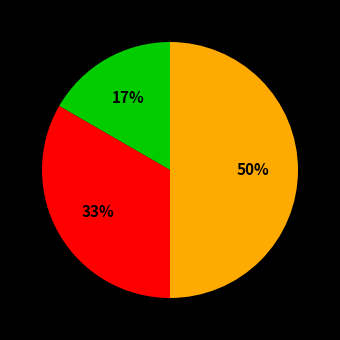

How many segments does this pie chart have?

3